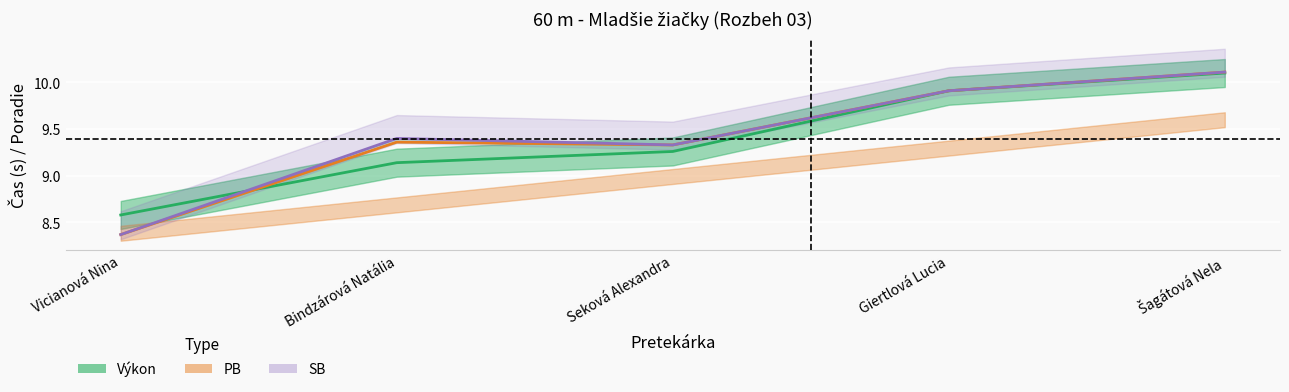

At which label does Výkon first exceed 9?

Bindzárová Natália